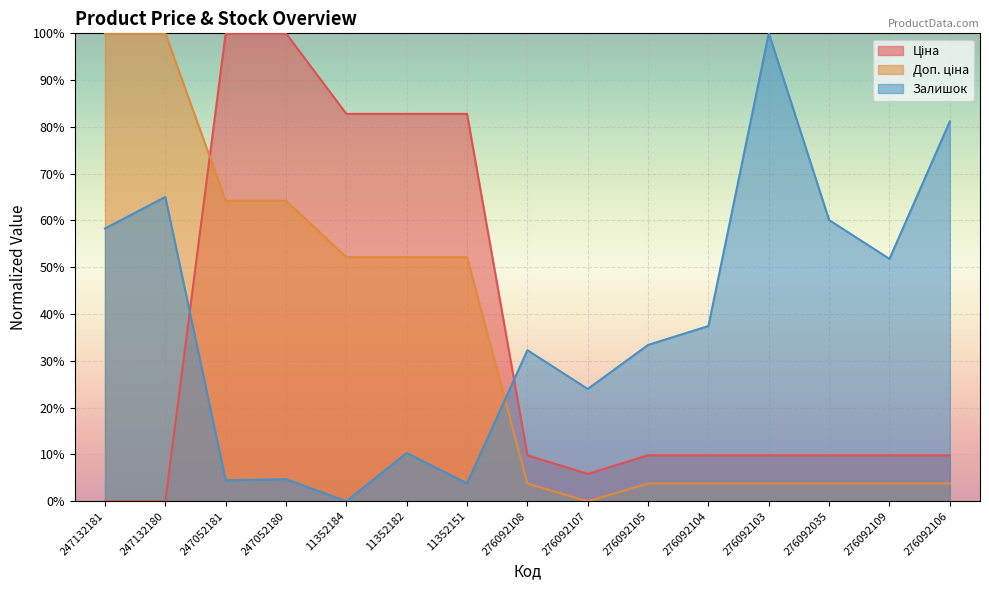

What are all the series names shown in the legend?

Ціна, Доп. ціна, Залишок